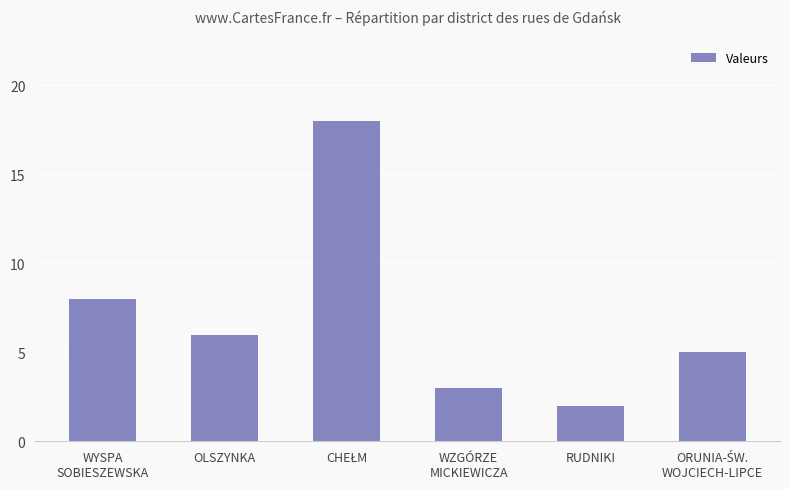

Is it true that the value at RUDNIKI is 1?

False